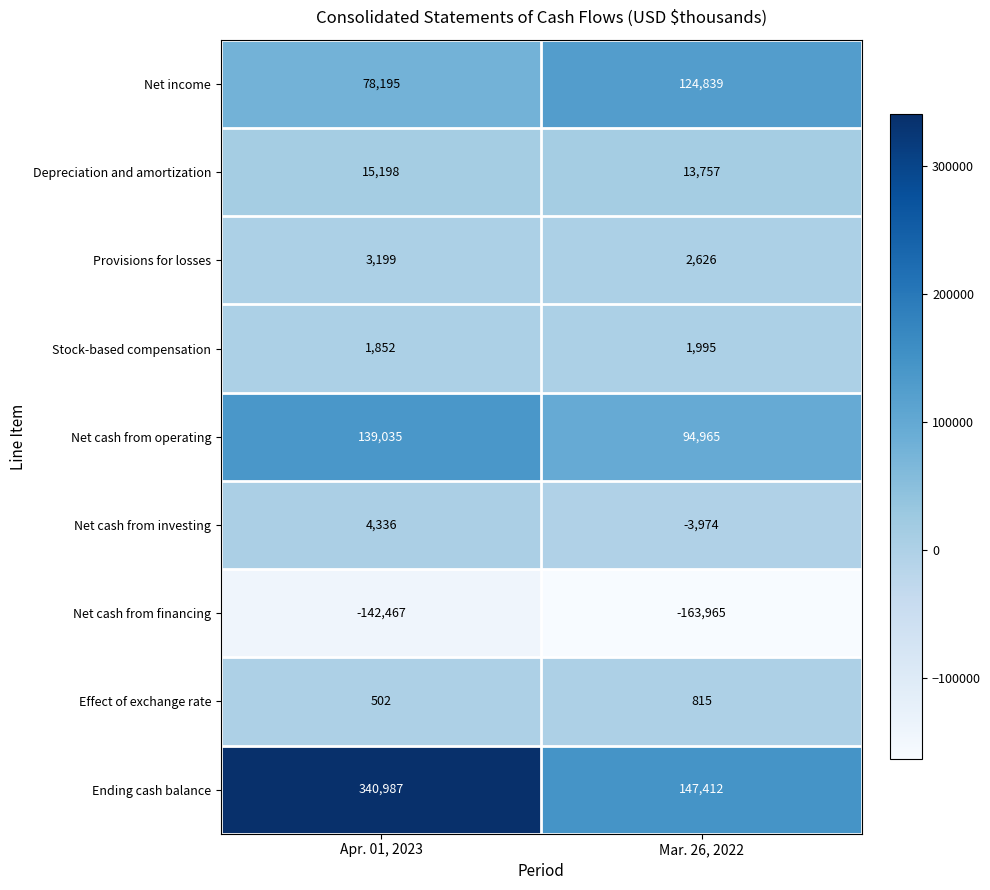

Reading right to left, what are all the values shown in this chart?

Net income: 124839	78195
Depreciation and amortization: 13757	15198
Provisions for losses: 2626	3199
Stock-based compensation: 1995	1852
Net cash from operating: 94965	139035
Net cash from investing: -3974	4336
Net cash from financing: -163965	-142467
Effect of exchange rate: 815	502
Ending cash balance: 147412	340987